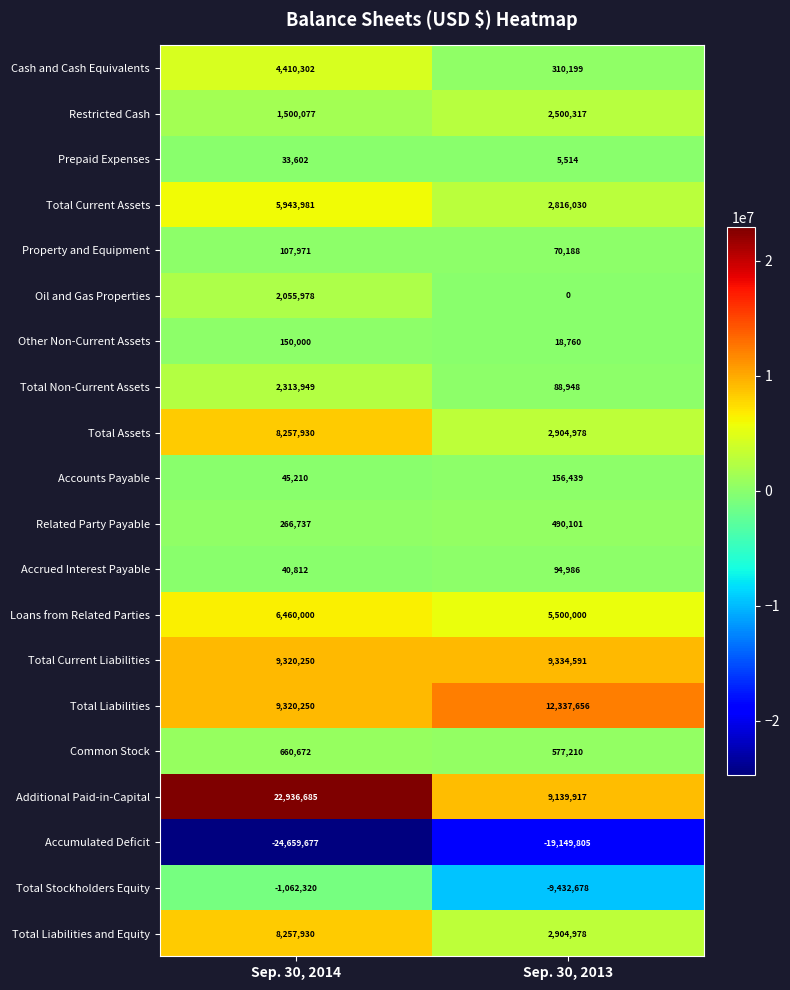

What is the sum of the Common Stock values at Sep. 30, 2013 and Sep. 30, 2014?

1237882